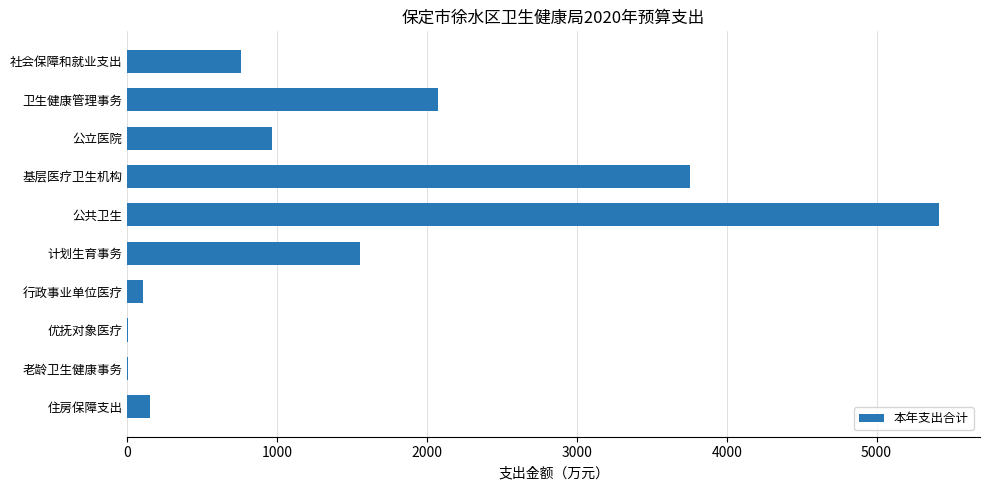

True or false: the data shows 3752.8 at 基层医疗卫生机构.

True